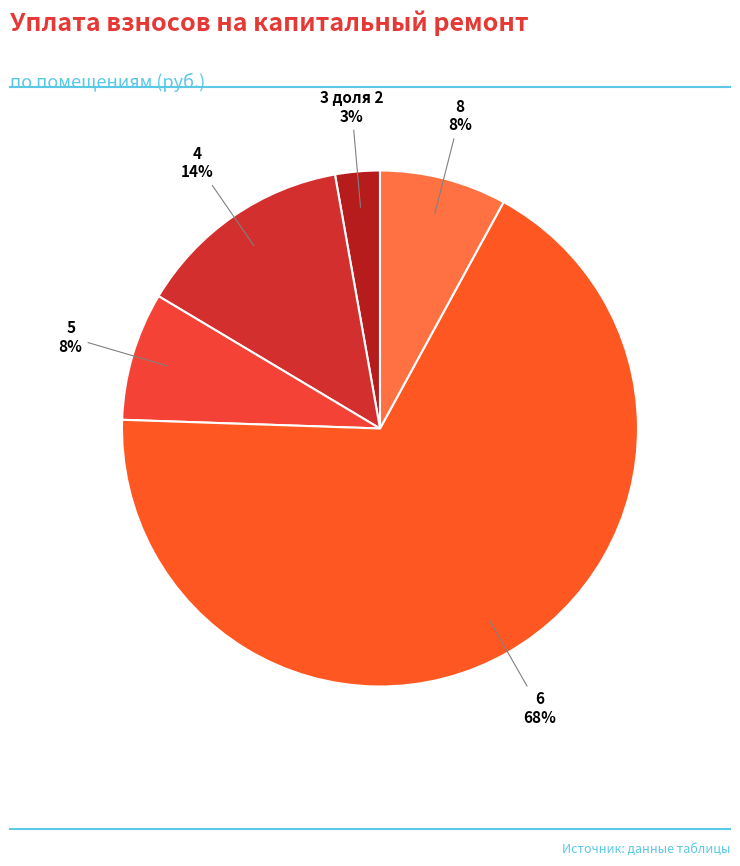

Is the sum of 5 and 6 greater than half?

Yes